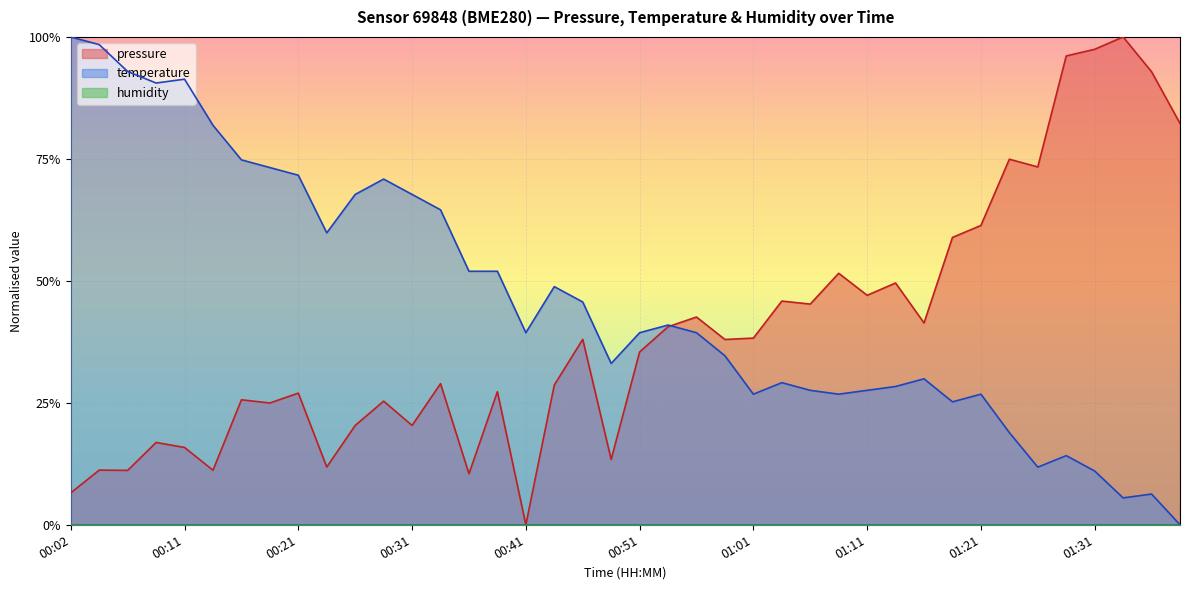

What is the sum of the temperature values at 00:58 and 01:21?

0.6